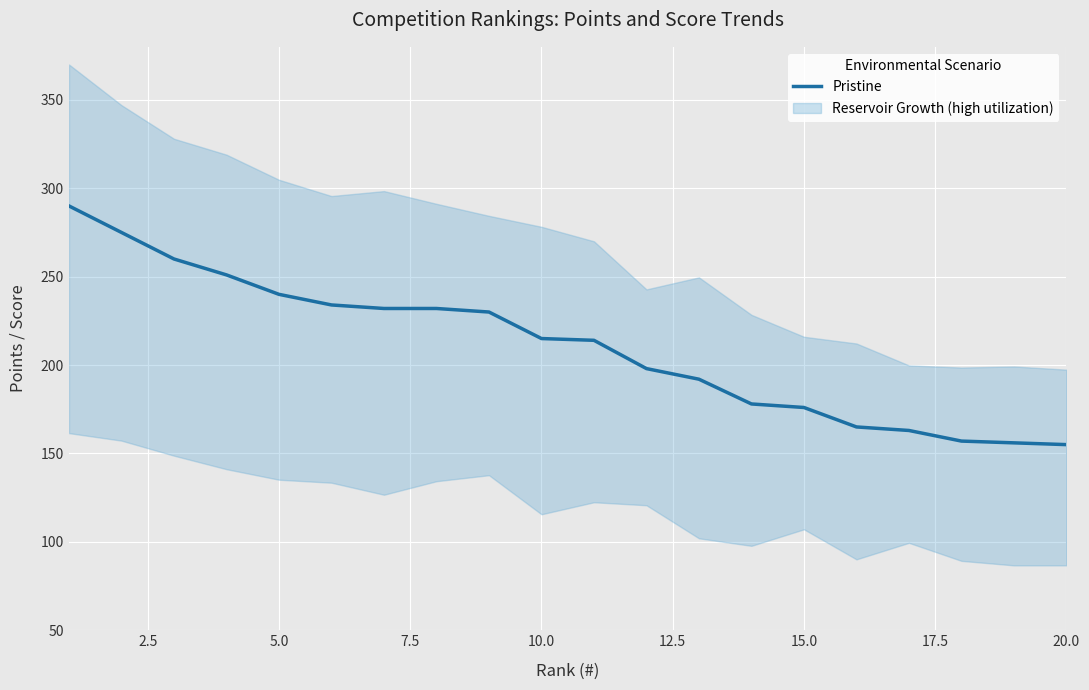

What is the smallest value displayed?

155